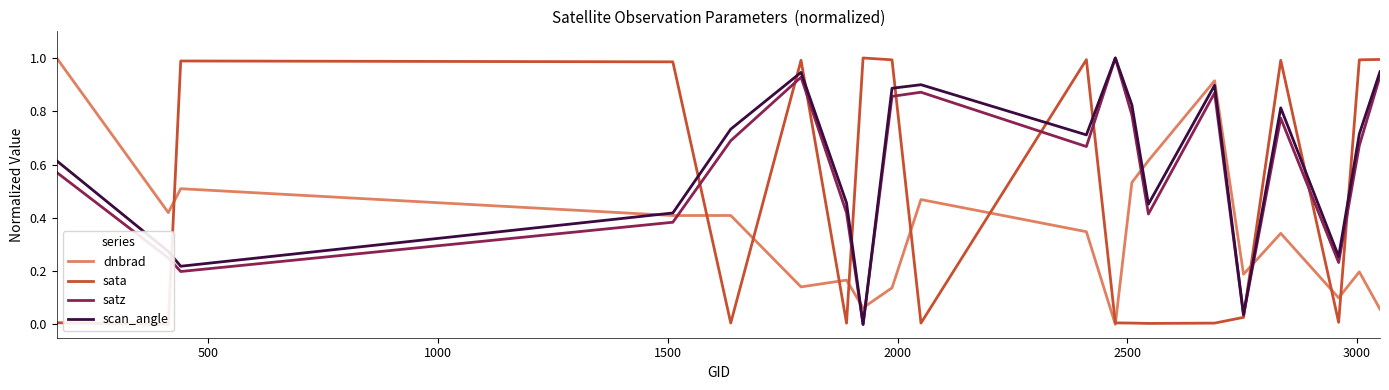

How many values in the sata series exceed 0?

19